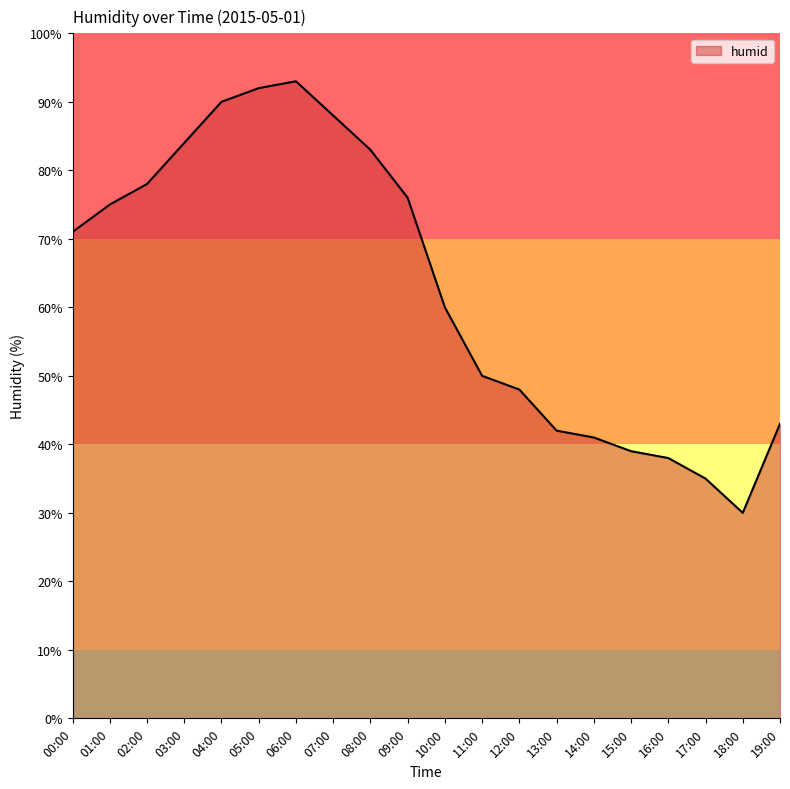

How many series are shown in this chart?

1